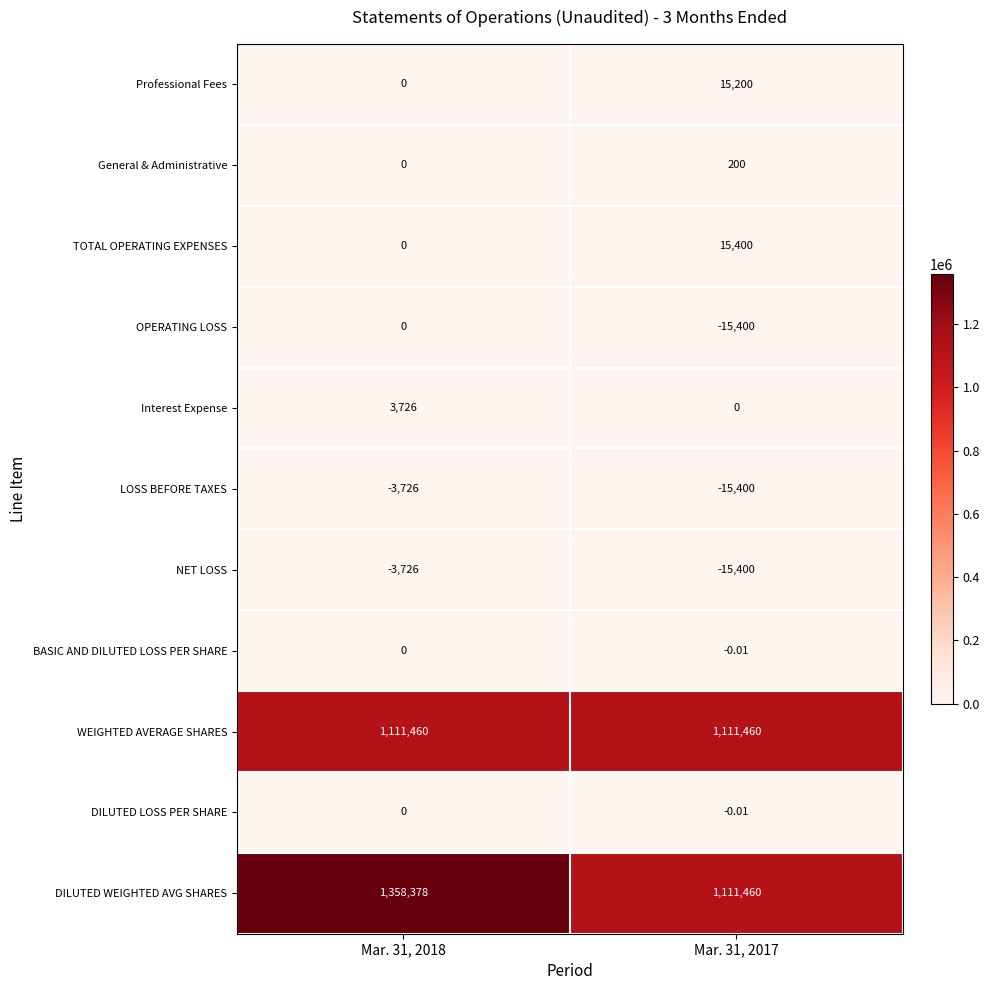

Is the value of OPERATING LOSS at Mar. 31, 2017 greater than the value of General & Administrative at Mar. 31, 2017?

No